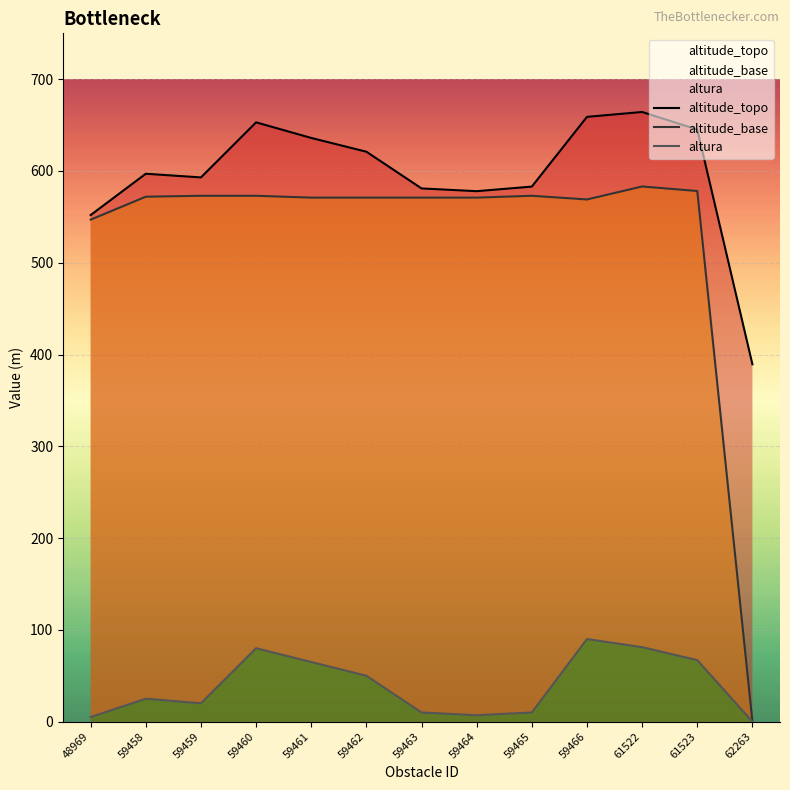

What is the average value of the altitude_topo series?

596.3